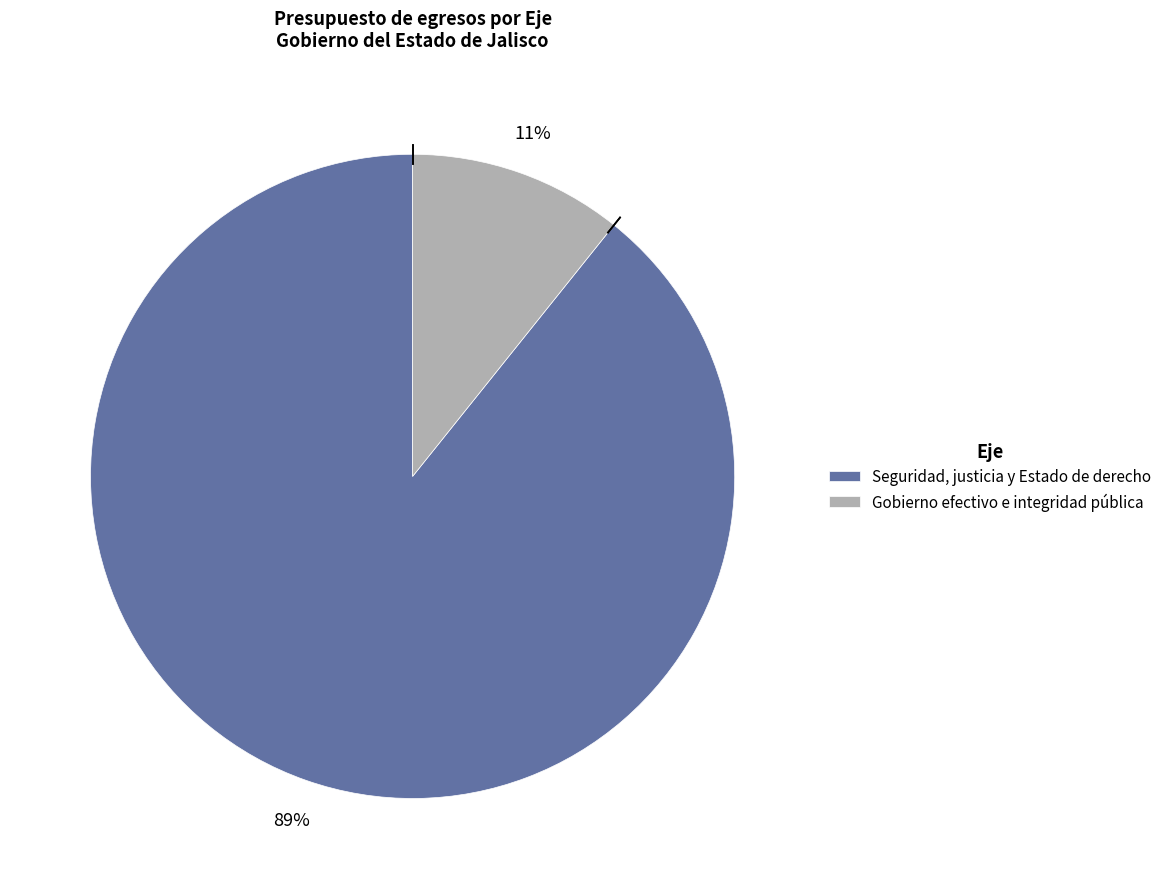

Is the sum of Gobierno efectivo e integridad pública and Seguridad, justicia y Estado de derecho greater than half?

Yes